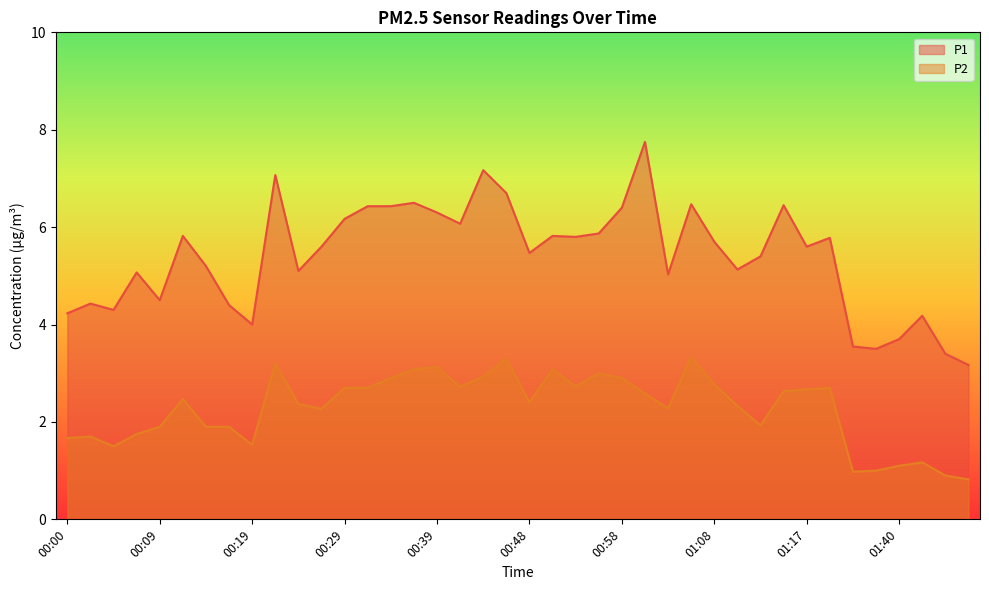

Reading left to right, list all the values displayed in this chart.

P1: 00:00=4.2	00:02=4.4	00:05=4.3	00:07=5.1	00:09=4.5	00:12=5.8	00:14=5.2	00:17=4.4	00:19=4.0	00:22=7.1	00:24=5.1	00:26=5.6	00:29=6.2	00:31=6.4	00:34=6.4	00:36=6.5	00:39=6.3	00:41=6.1	00:43=7.2	00:46=6.7	00:48=5.5	00:51=5.8	00:53=5.8	00:56=5.9	00:58=6.4	01:00=7.8	01:03=5.0	01:05=6.5	01:08=5.7	01:10=5.1	01:13=5.4	01:15=6.5	01:17=5.6	01:20=5.8	01:34=3.5	01:37=3.5	01:40=3.7	01:42=4.2	01:45=3.4	01:48=3.2
P2: 00:00=1.7	00:02=1.7	00:05=1.5	00:07=1.8	00:09=1.9	00:12=2.5	00:14=1.9	00:17=1.9	00:19=1.5	00:22=3.2	00:24=2.4	00:26=2.3	00:29=2.7	00:31=2.7	00:34=2.9	00:36=3.1	00:39=3.1	00:41=2.7	00:43=2.9	00:46=3.3	00:48=2.4	00:51=3.1	00:53=2.7	00:56=3.0	00:58=2.9	01:00=2.6	01:03=2.3	01:05=3.3	01:08=2.8	01:10=2.3	01:13=1.9	01:15=2.6	01:17=2.7	01:20=2.7	01:34=1.0	01:37=1.0	01:40=1.1	01:42=1.2	01:45=0.9	01:48=0.8